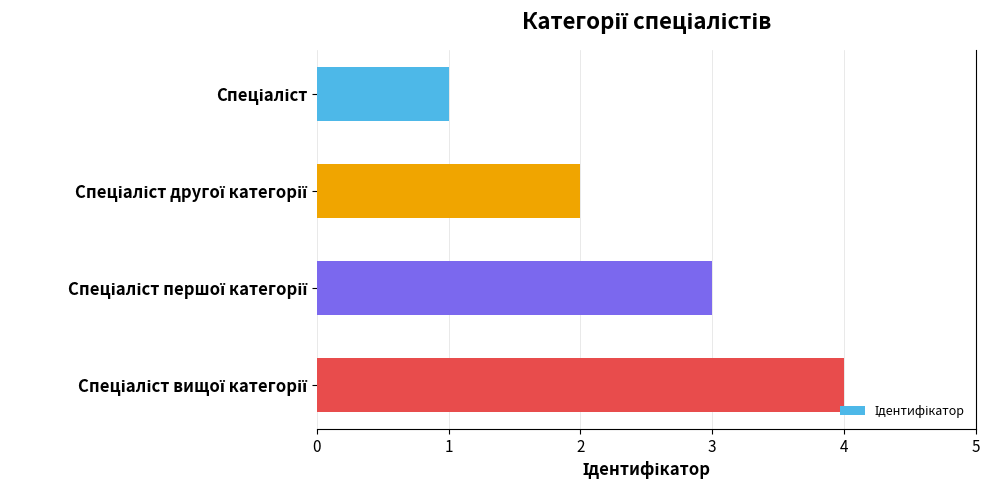

What is the maximum value shown in the chart?

4